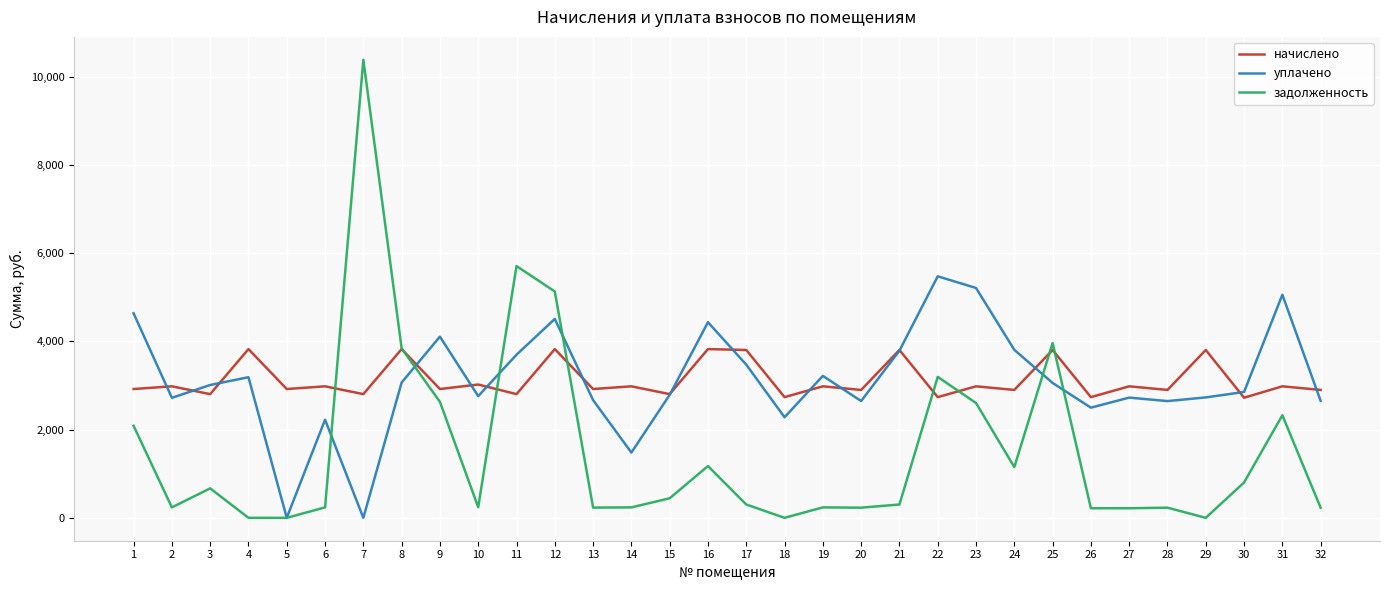

How many lines are shown in the chart?

3